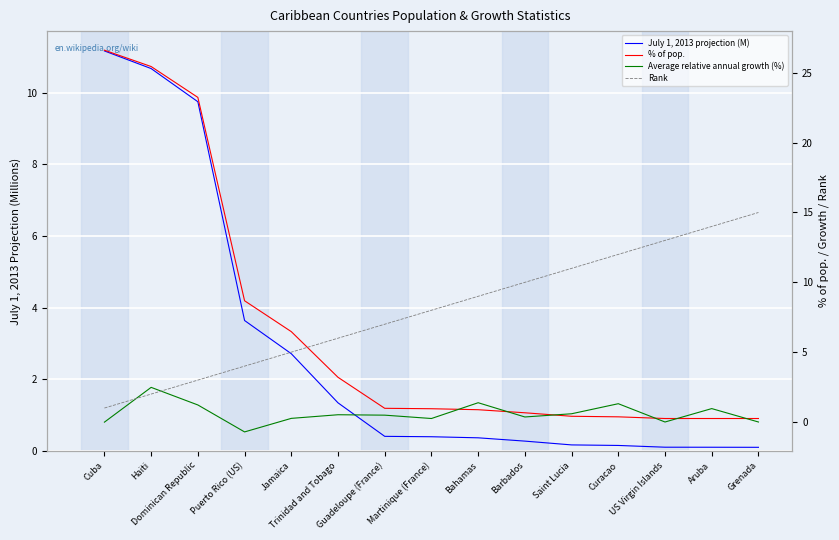

Which series has the widest spread of values?

% of pop.